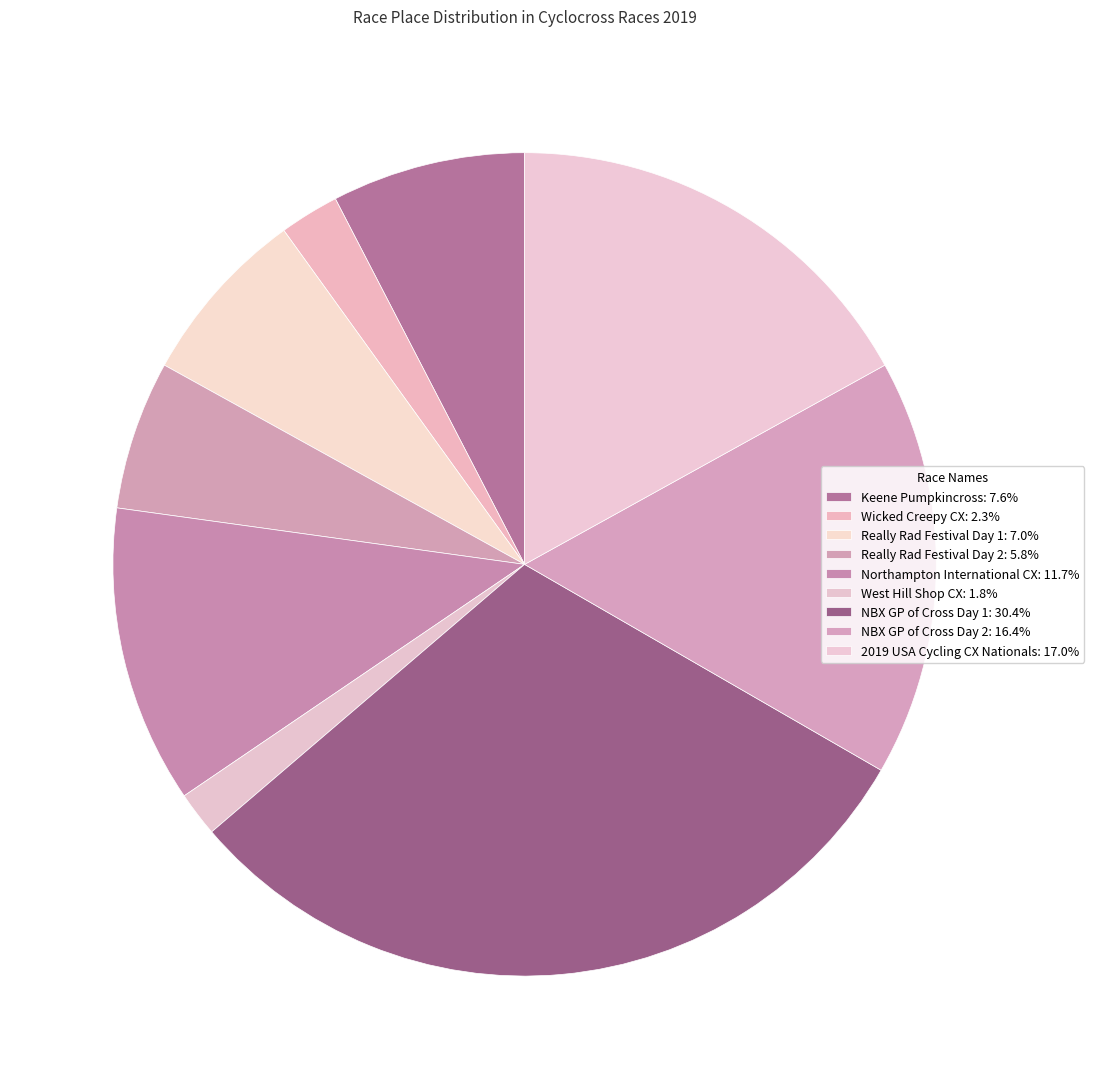

What portion of the pie excludes Really Rad Festival Day 1?

93.0%